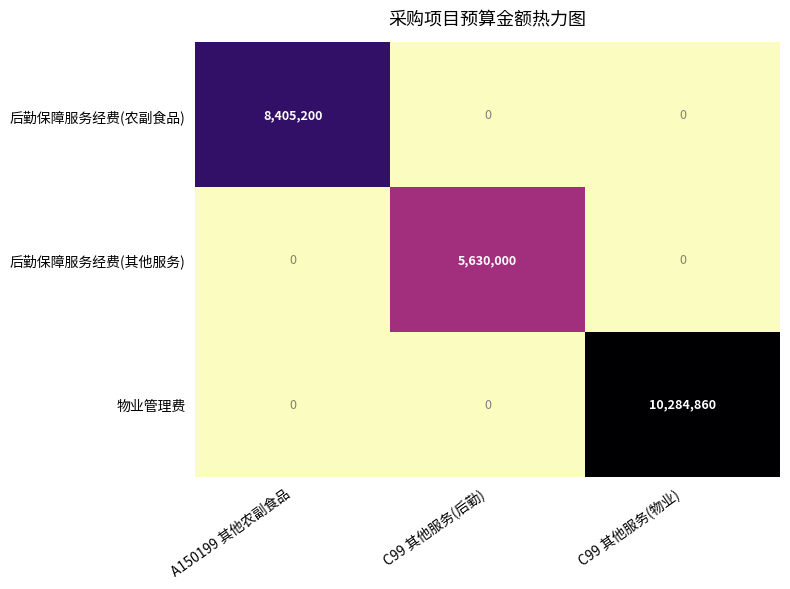

List the series in order of their peak value, lowest first.

后勤保障服务经费(其他服务), 后勤保障服务经费(农副食品), 物业管理费